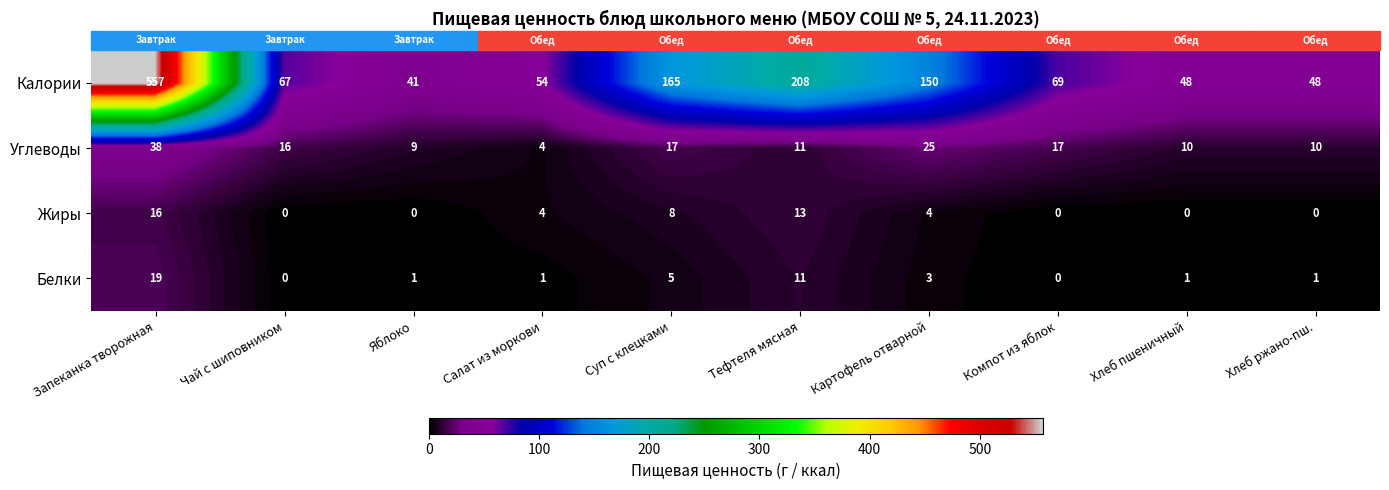

The value of Углеводы at Картофель отварной is 33. True or false?

False